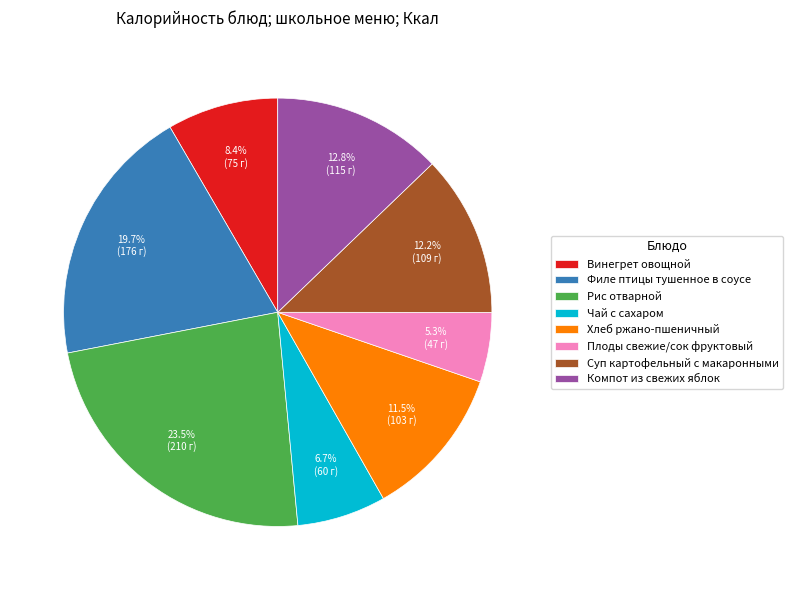

What percentage do Чай с сахаром and Филе птицы тушенное в соусе together represent?

26.4%